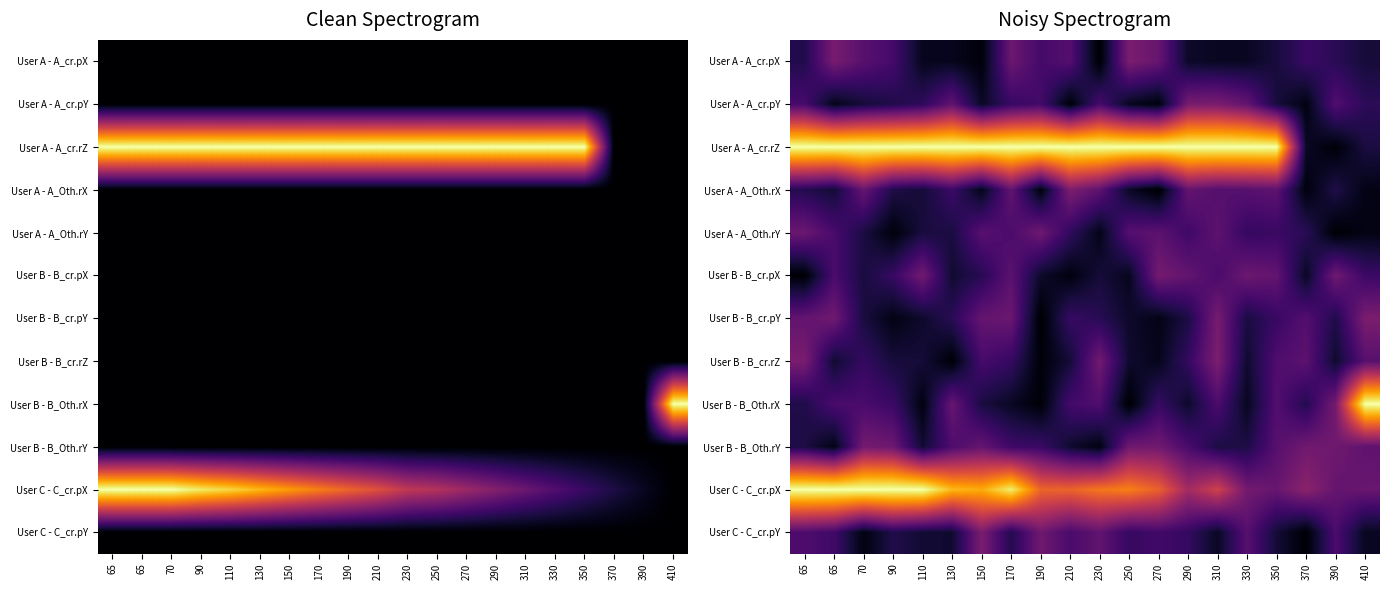

What is the difference between the highest and lowest values at 170?

0.9